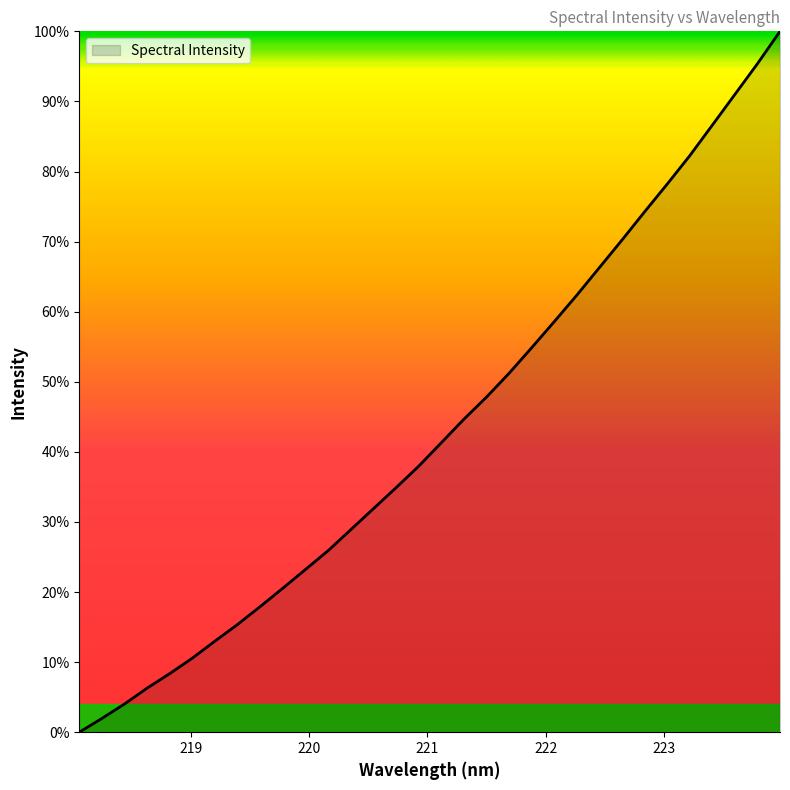

What is the greatest value displayed?

100.0